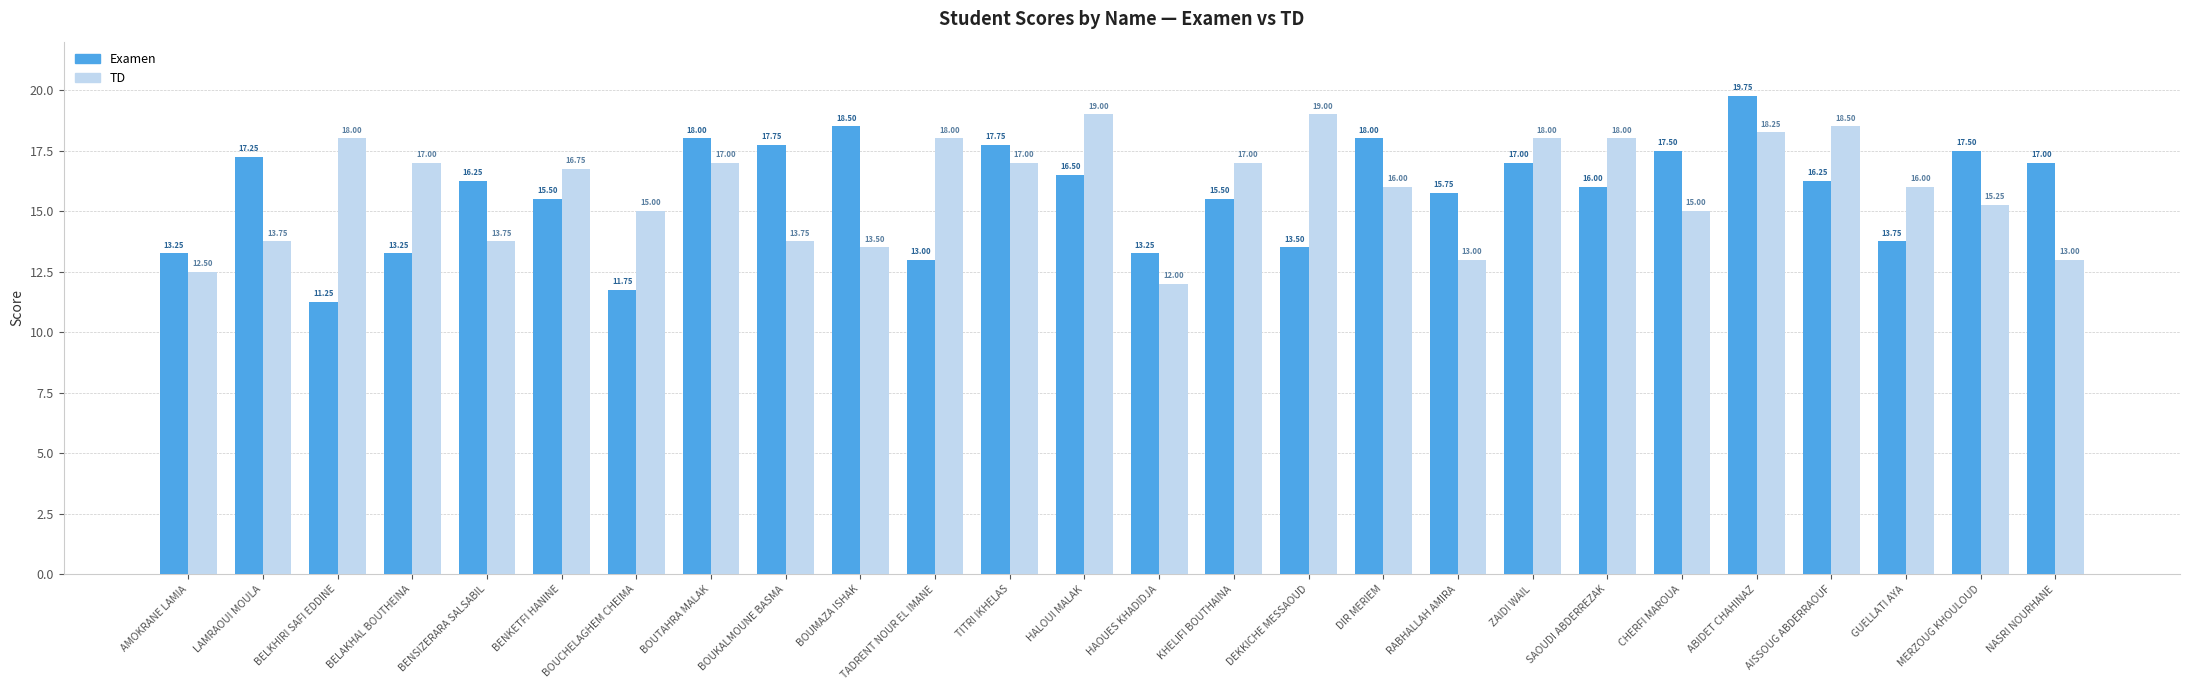

List the series in order of their overall mean, lowest first.

Examen, TD